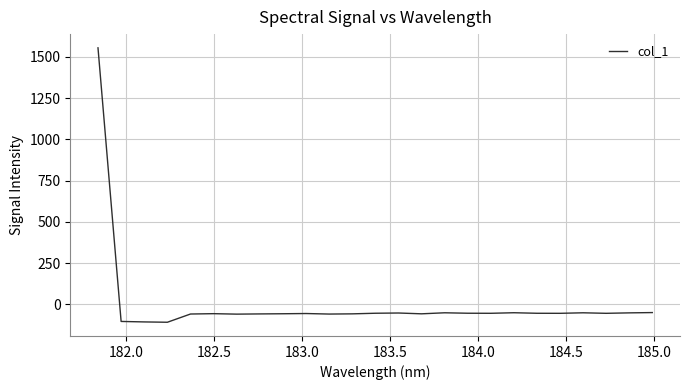

What is the minimum value shown in the chart?

-107.8